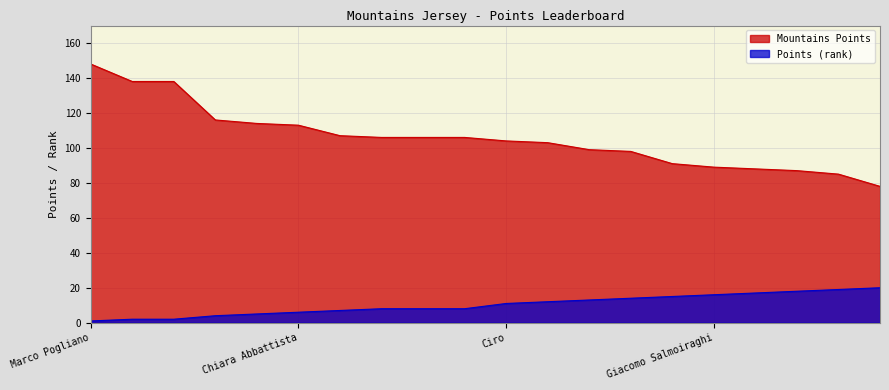

Rank the categories by Mountains value from lowest to highest.

michele bellon, PizzoccheroMan, Riccardo Belardi, Claudio Ceni, Giacomo Salmoiraghi, Luca Henning, Alessia Poletti, Alberto Donvito, Rene van Noort, Ciro, DanieleCaf, Handrey Correa, Rita Visonà, Luca Effigiati, Chiara Abbattista, Antonio Fusi, Luca Monducci, Andrea Quadrelli, JR Weinberg, Marco Pogliano